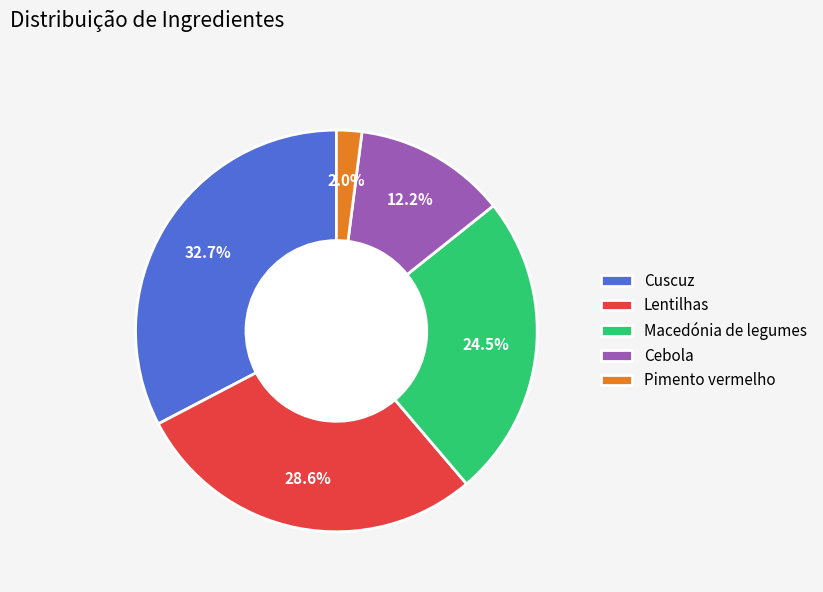

What is the largest slice in the pie chart?

Cuscuz